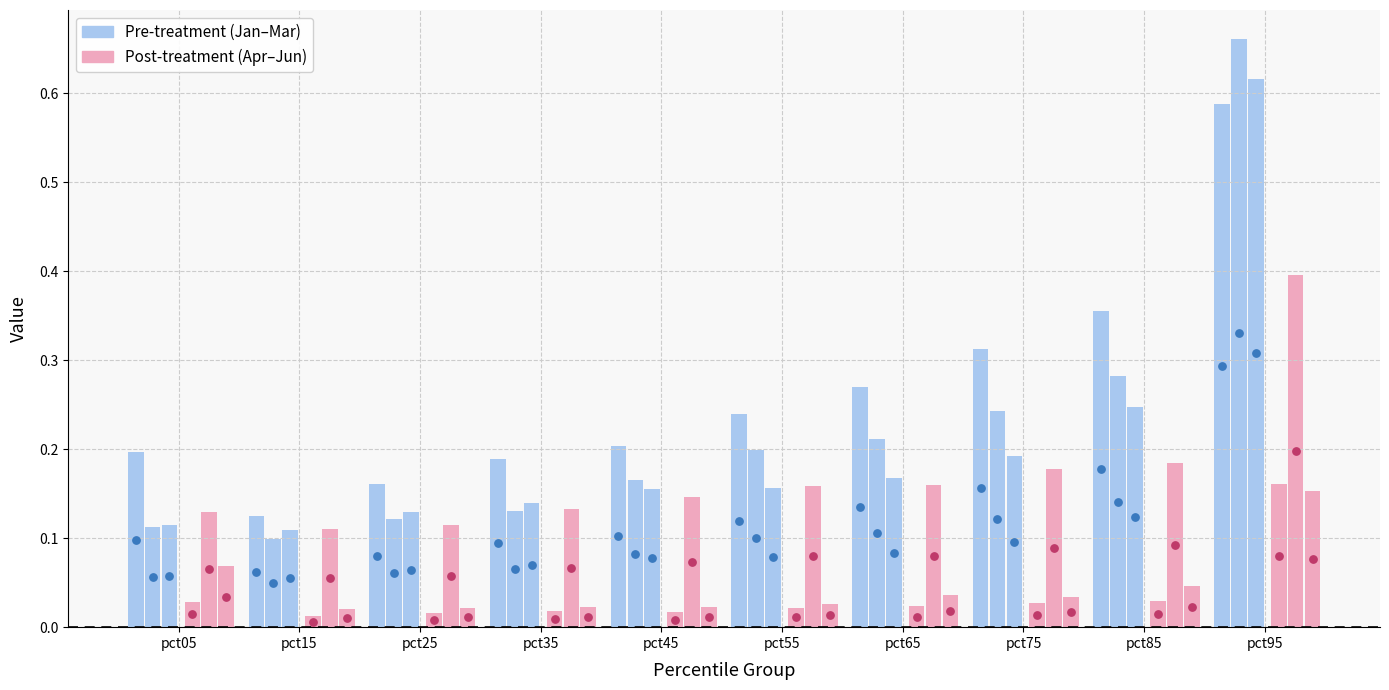

Which series has the largest Y range (max minus min)?

Pre (Jan)